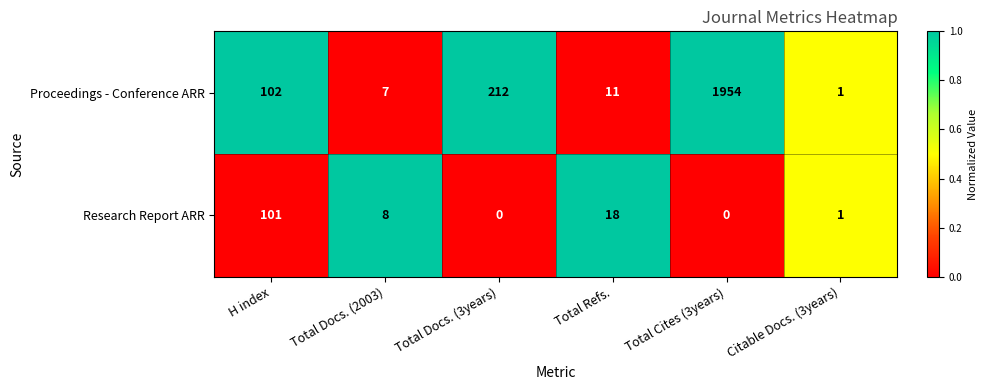

Which series has the widest spread of values?

Proceedings - Conference ARR